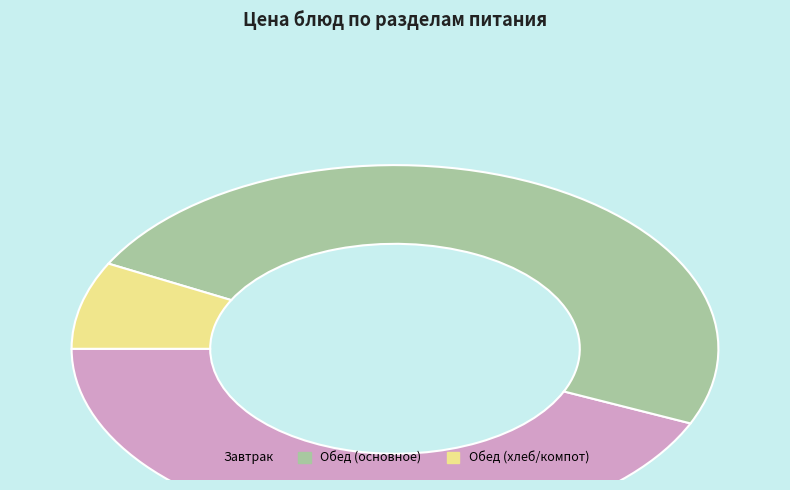

Which has a higher value, Обед (хлеб/компот) or Завтрак?

Завтрак